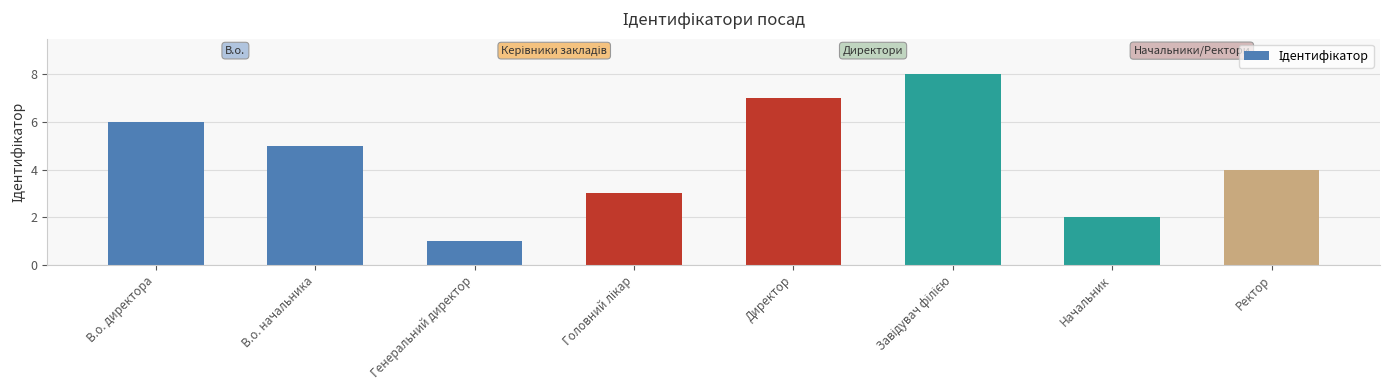

True or false: the data shows 5 at В.о. начальника.

True